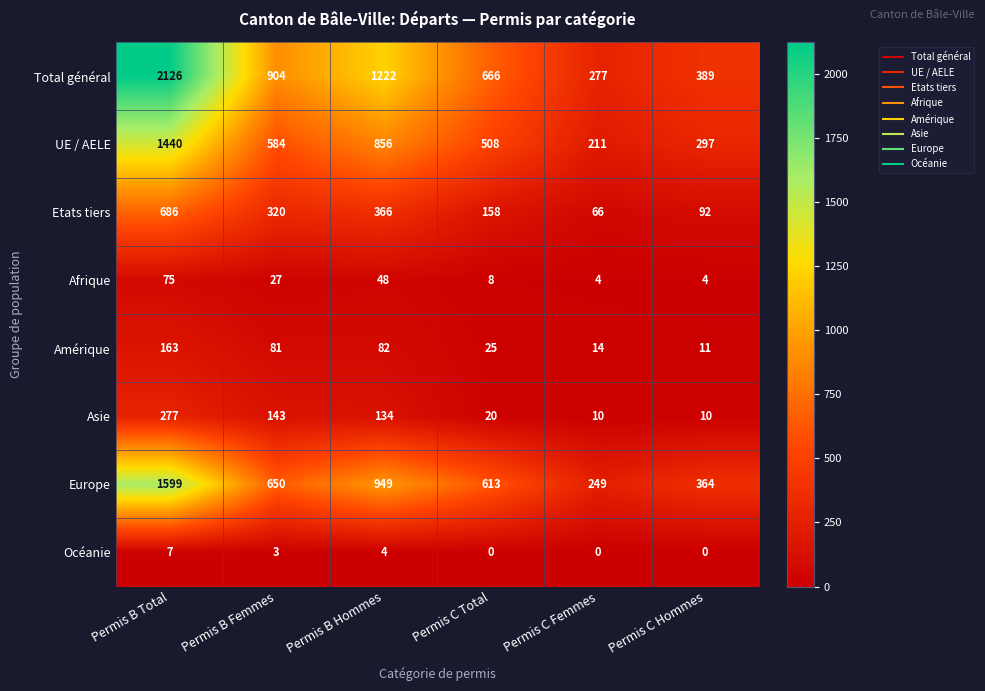

What is the difference between the maximum and minimum values in the Total général series?

1849